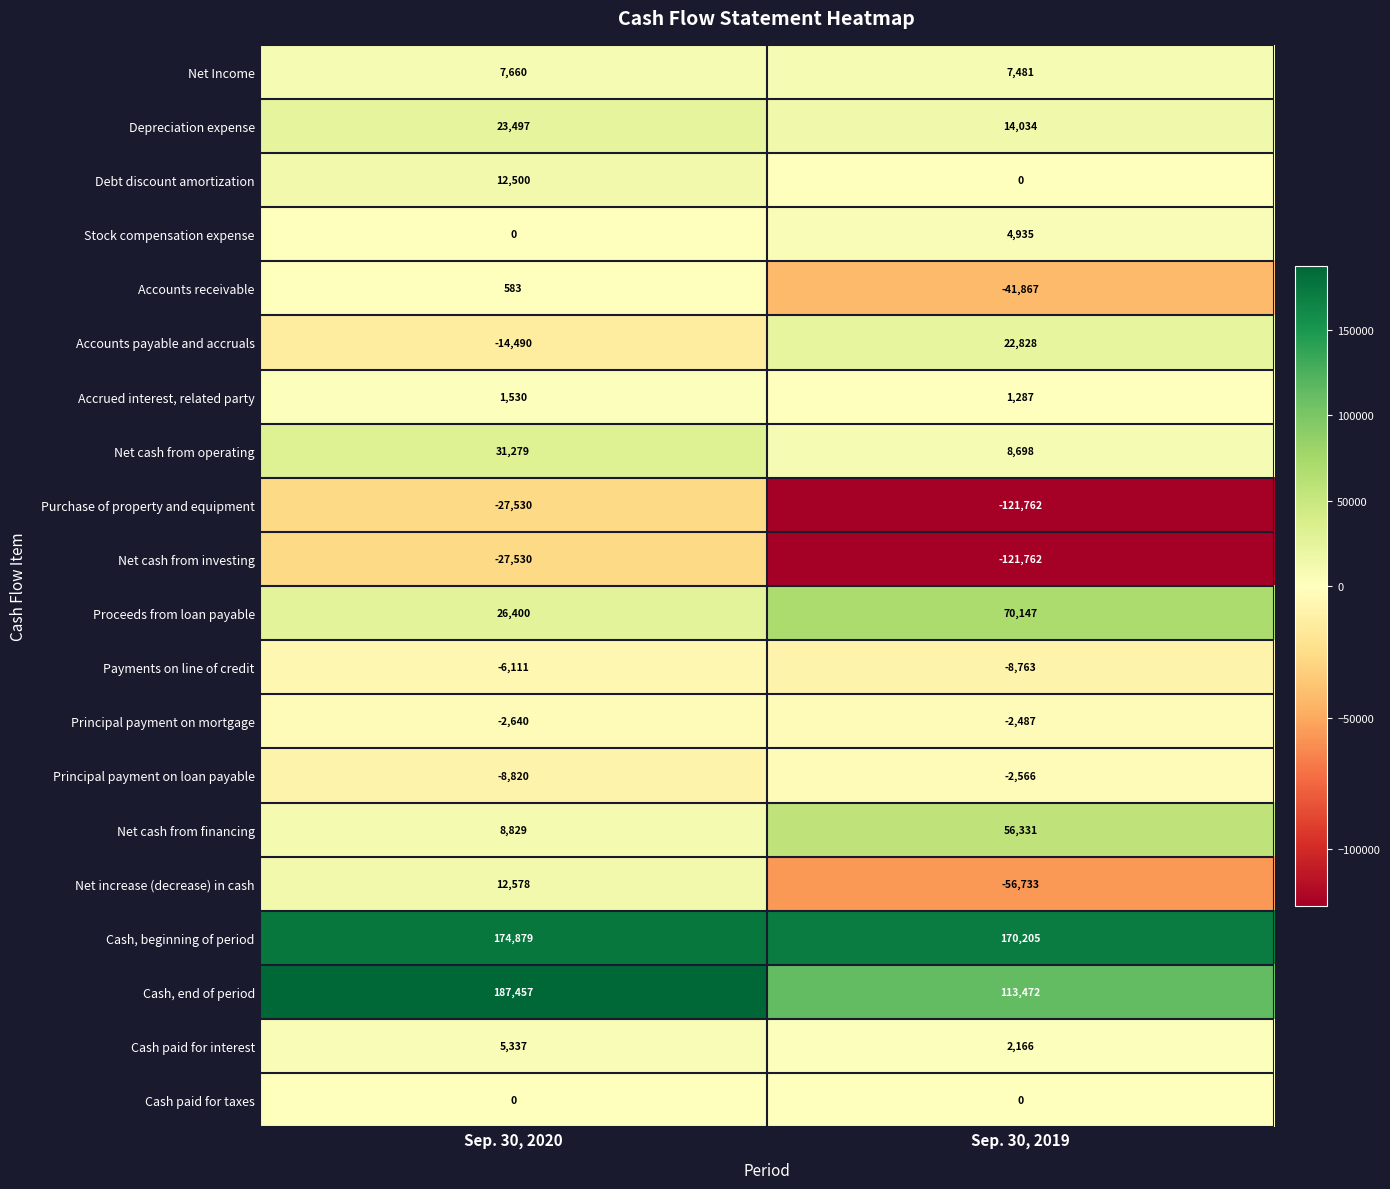

How many distinct data groups are displayed?

20